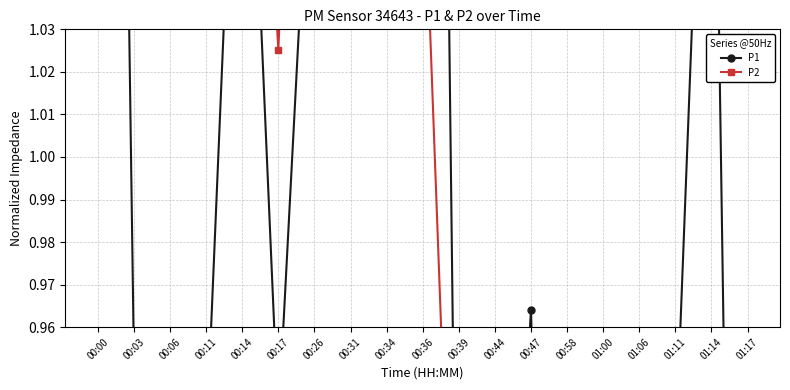

What is the difference between the highest and lowest values at 00:26?

0.1